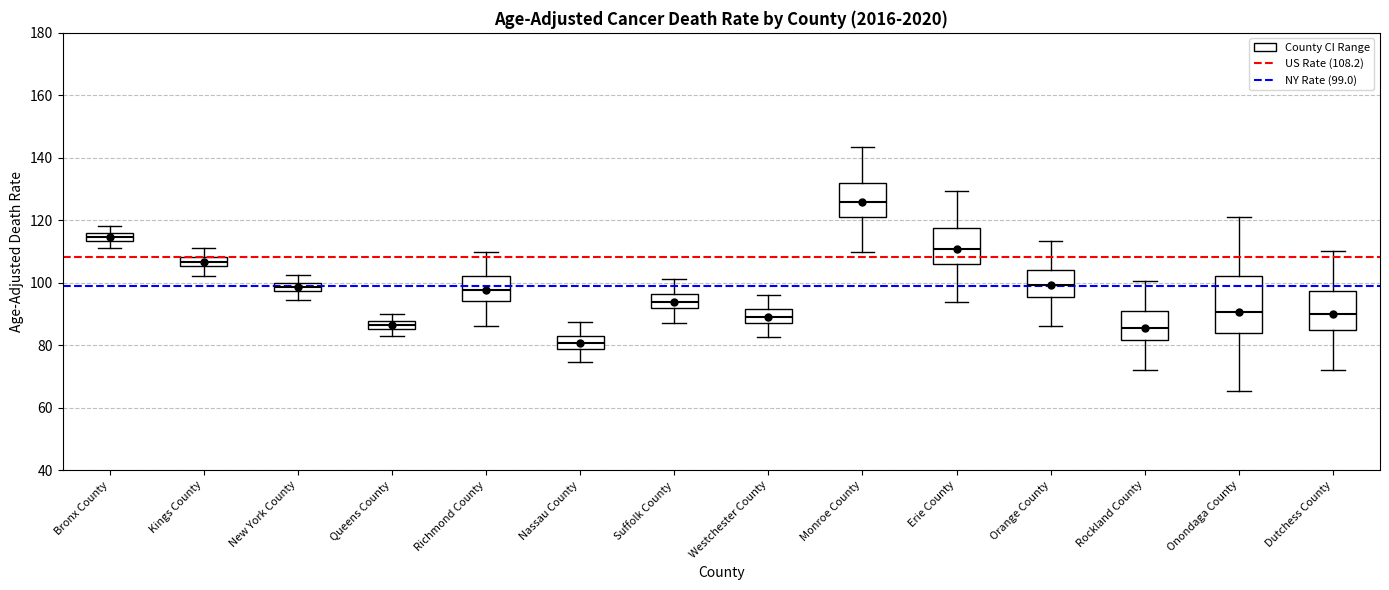

Comparing the boxes themselves (not the whiskers), which one is the tallest?

Onondaga County